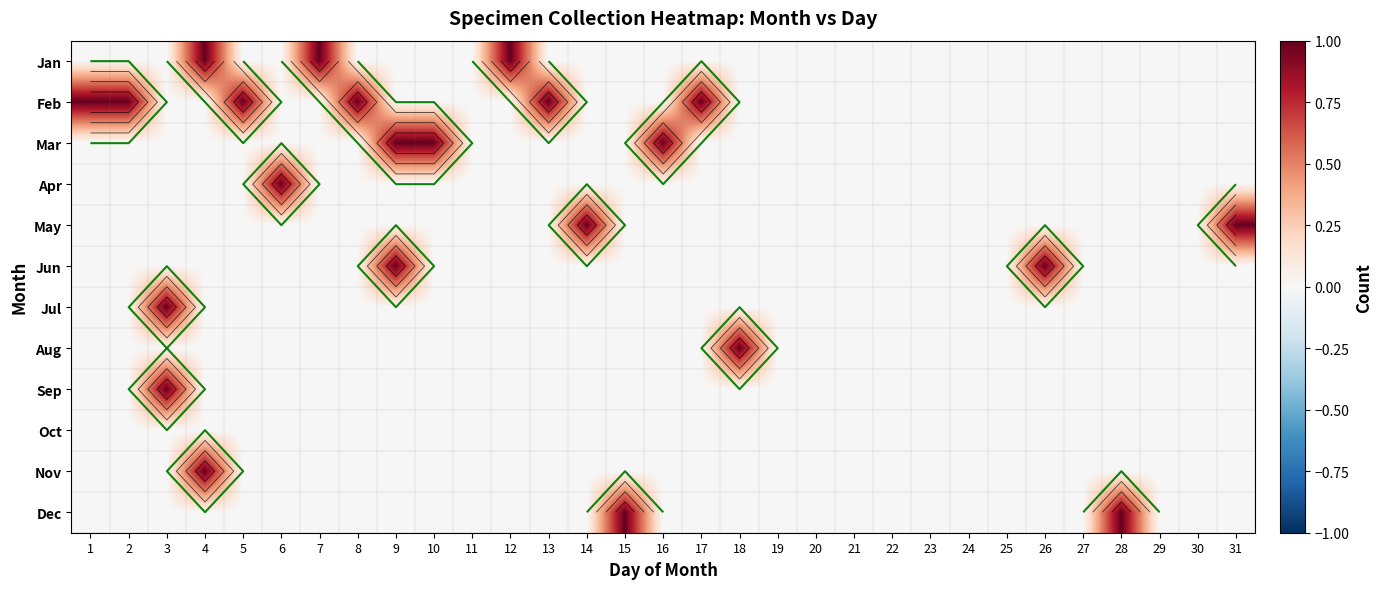

At which category is the sum across all series the highest?

3